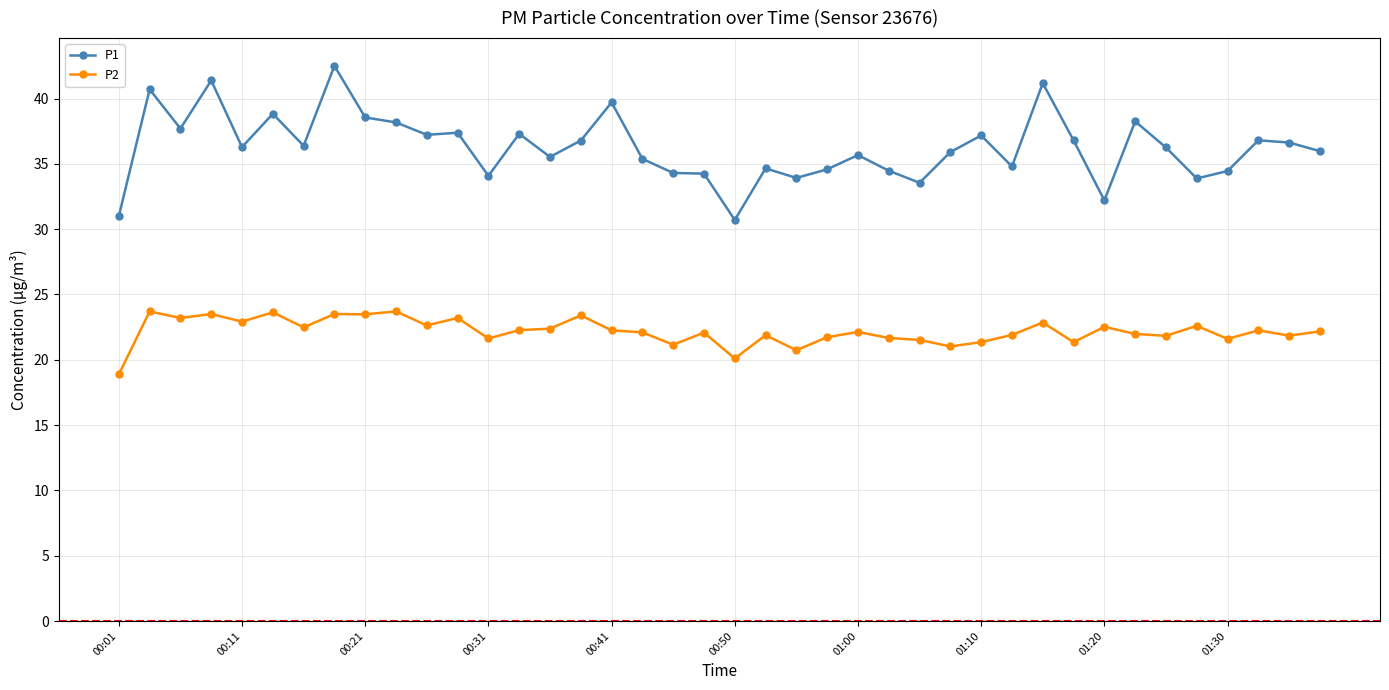

In P2, how many points are lower than both neighbors (excluding endpoints)?

14